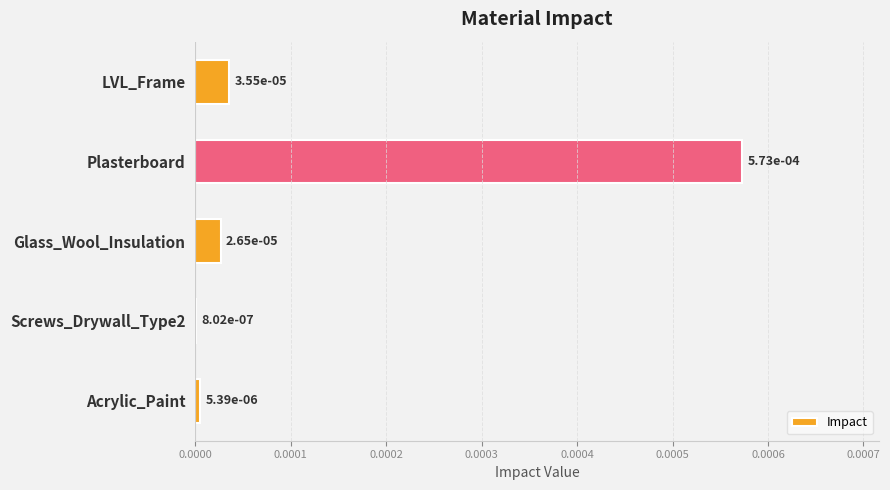

How many categories are shown in the chart?

5